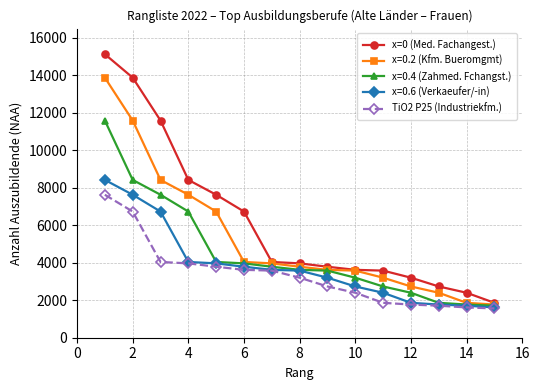

Which series has the largest total across all categories?

x=0 (Med. Fachangest.)